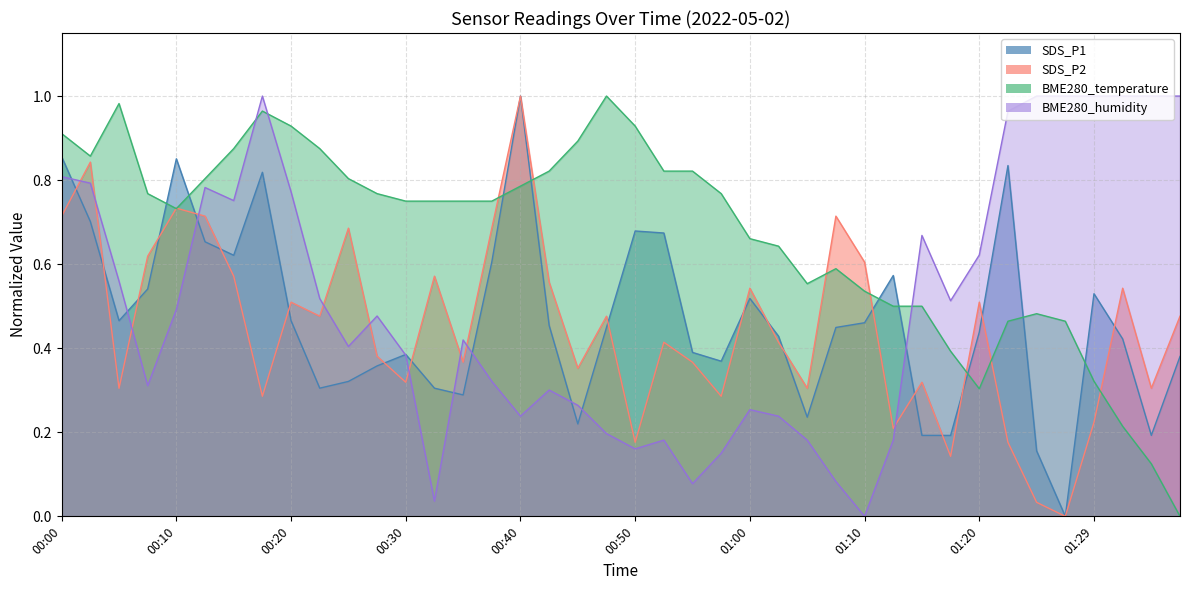

What is the greatest value displayed?

1.0